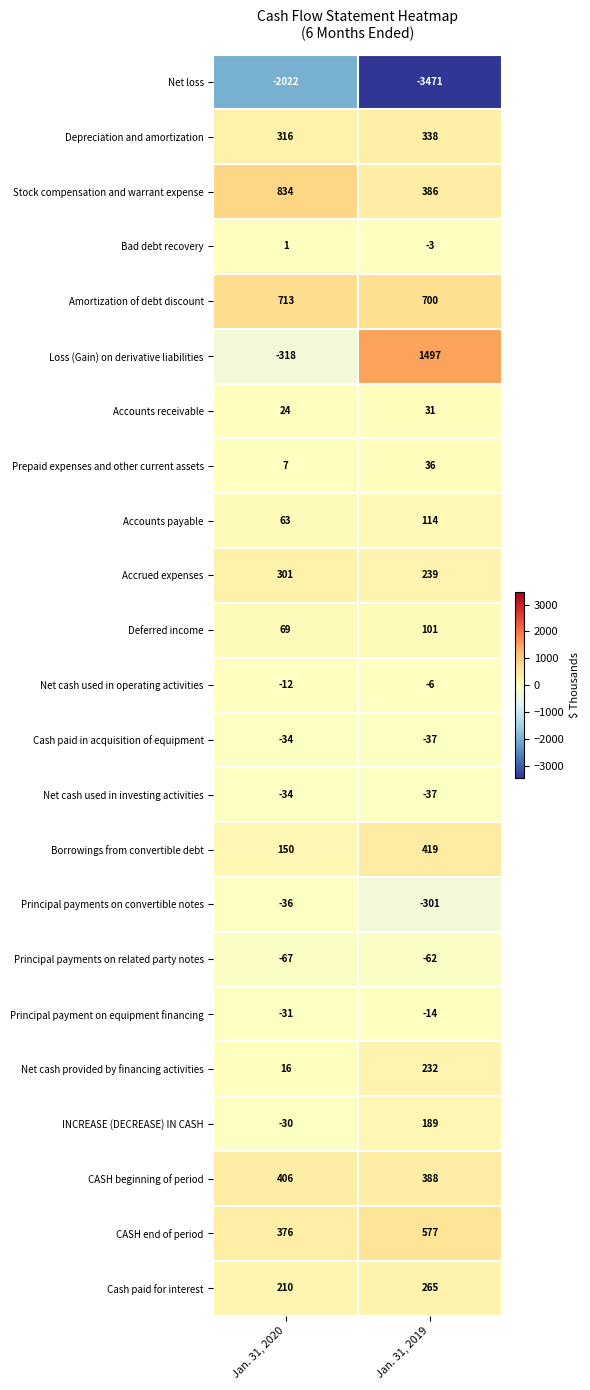

What is the sum of the CASH beginning of period values at Jan. 31, 2020 and Jan. 31, 2019?

794